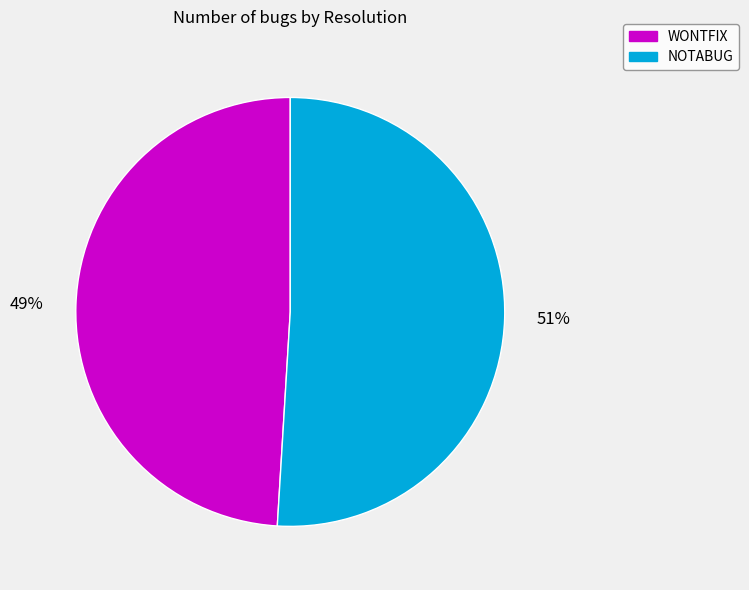

What is the ratio of the value at NOTABUG to the value at WONTFIX?

1.0